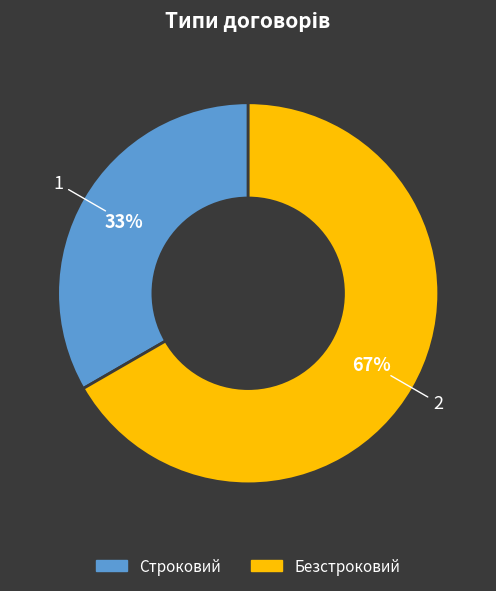

Is the sum of Безстроковий and Строковий greater than half?

Yes